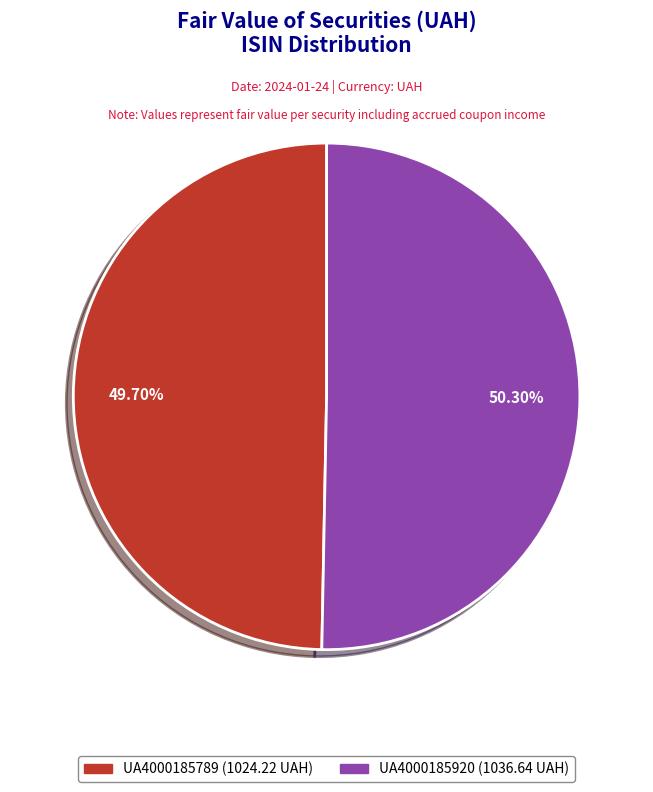

What is the majority slice?

UA4000185920